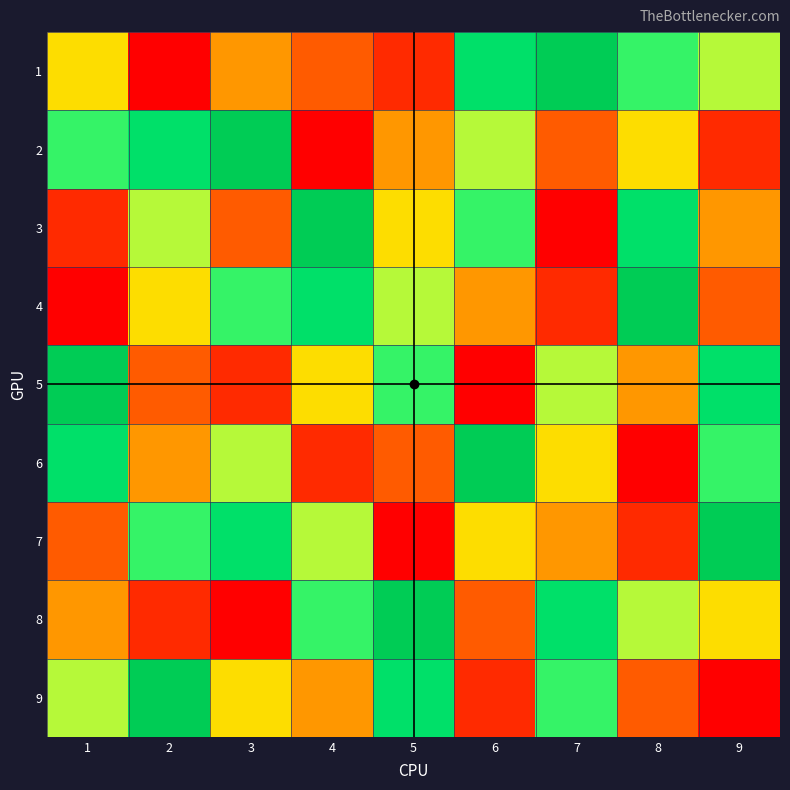

What is the maximum value shown in the chart?

9